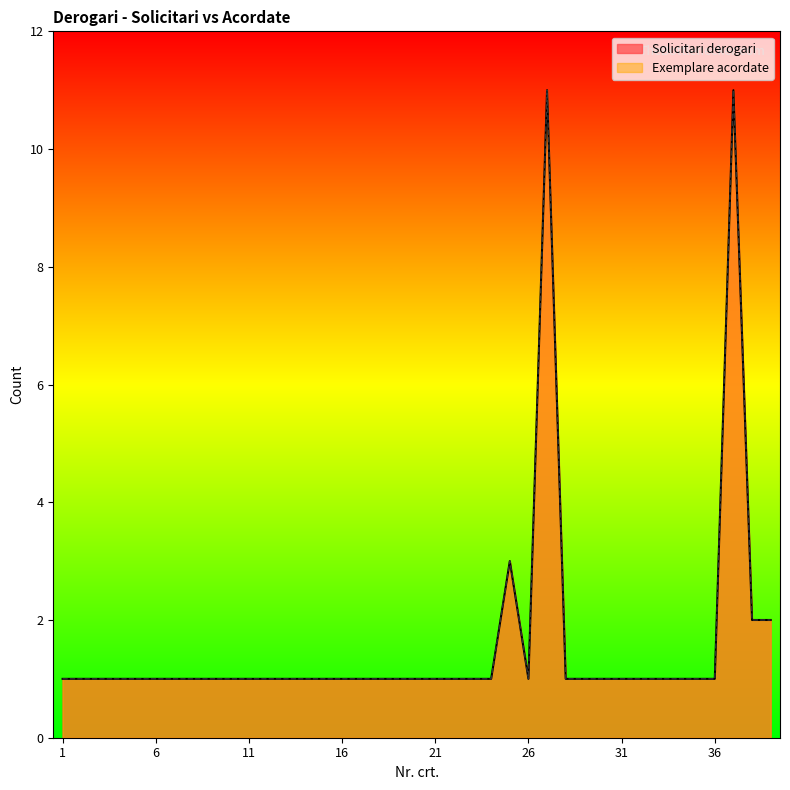

At which label does Exemplare acordate reach its peak?

27